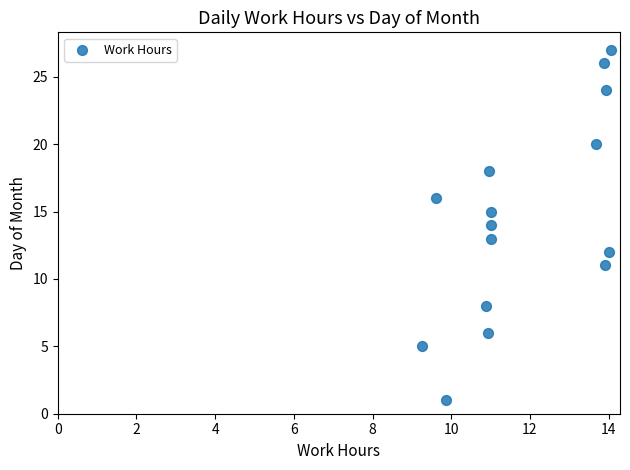

What is the range of Y values (max minus min)?

26